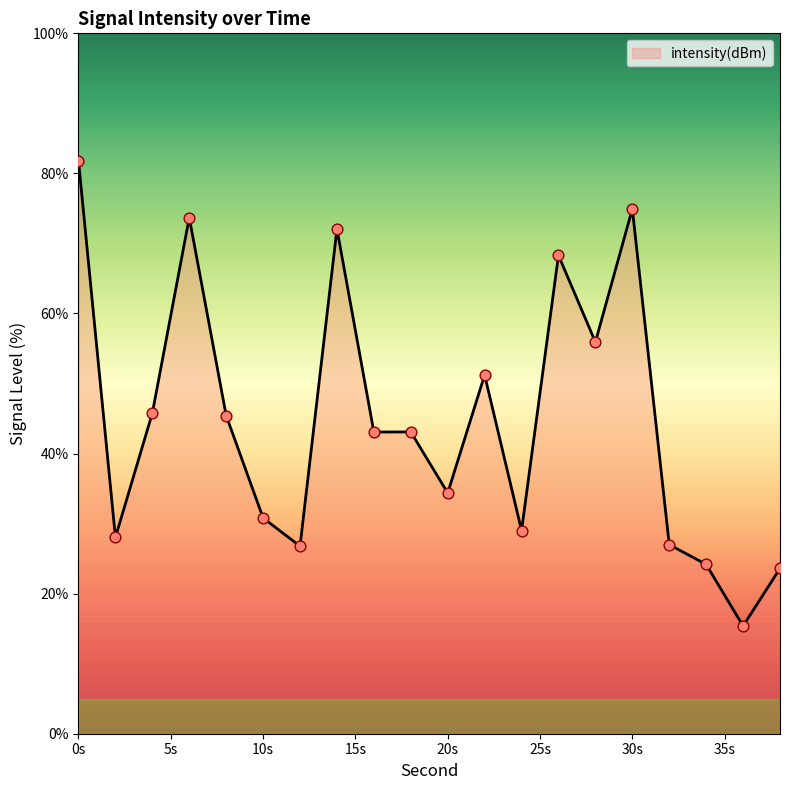

What is the greatest value displayed?

81.8